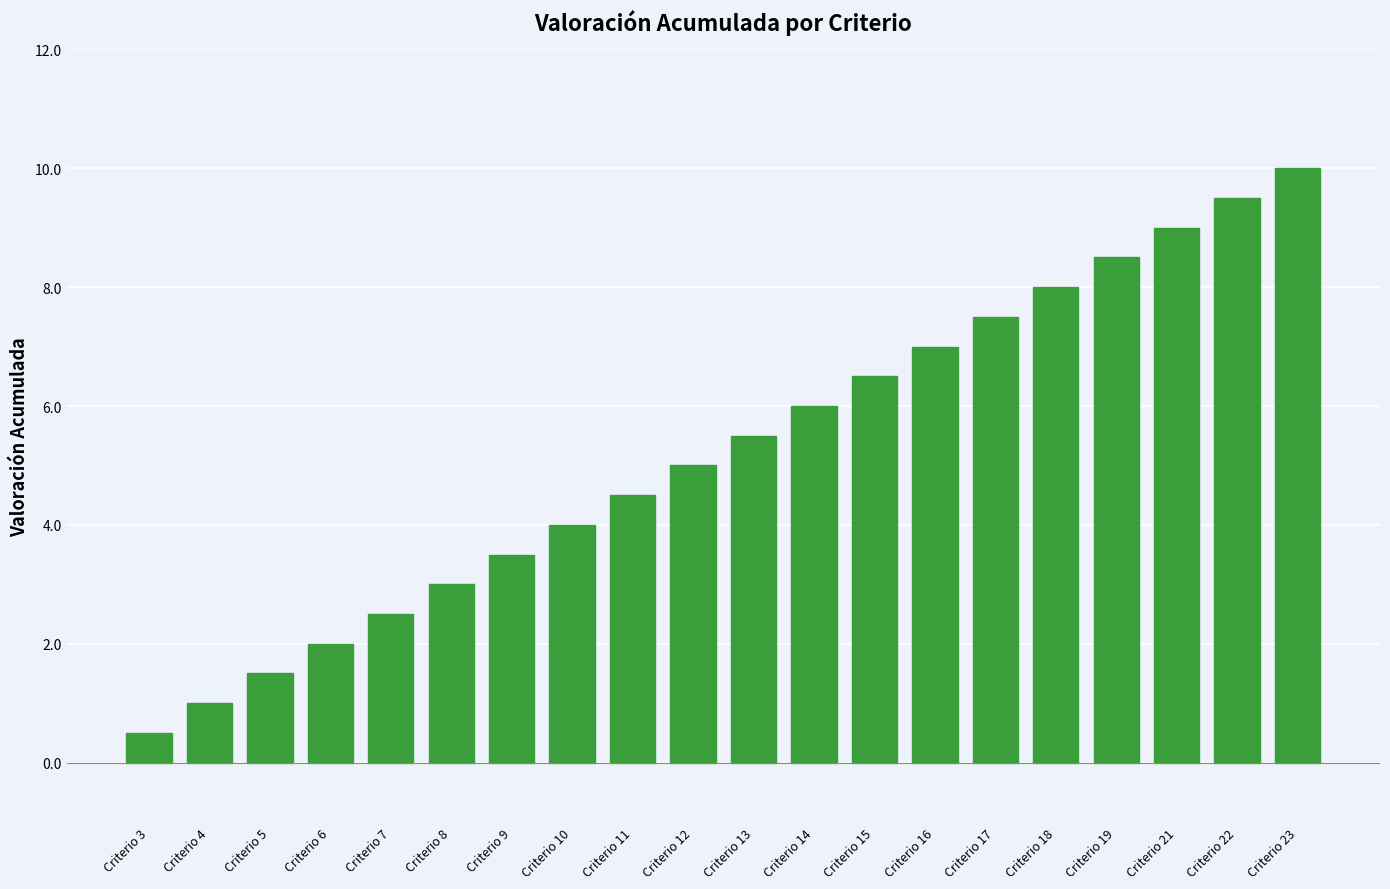

Reading right to left, what are all the values shown in this chart?

10.0	9.5	9.0	8.5	8.0	7.5	7.0	6.5	6.0	5.5	5.0	4.5	4.0	3.5	3.0	2.5	2.0	1.5	1.0	0.5